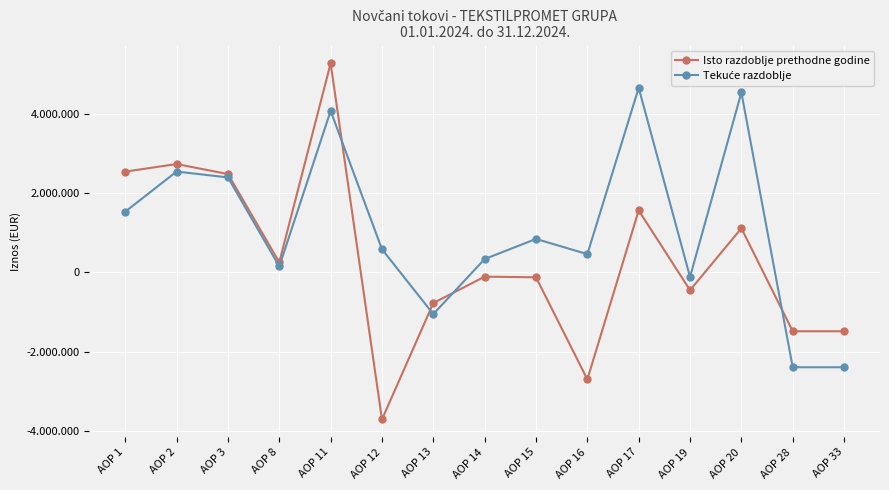

True or false: Isto razdoblje prethodne godine has a value of -33055 at AOP 15.

False